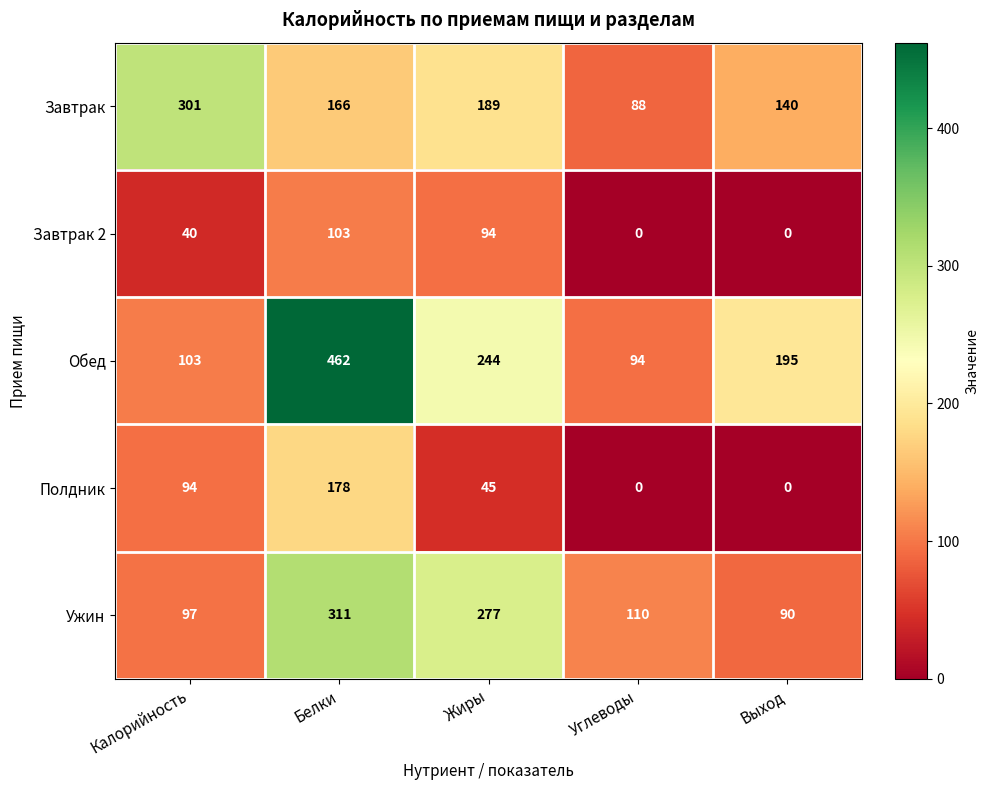

Reading left to right, transcribe all the data shown in this chart.

Завтрак: 301	166	189	88	140
Завтрак 2: 40	103	94	0	0
Обед: 103	462	244	94	195
Полдник: 94	178	45	0	0
Ужин: 97	311	277	110	90